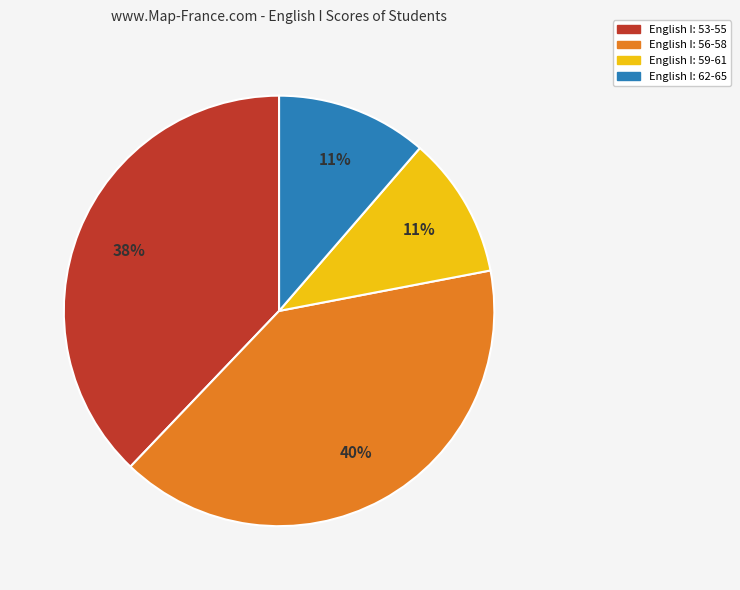

Is there any slice that represents more than half of the pie?

No